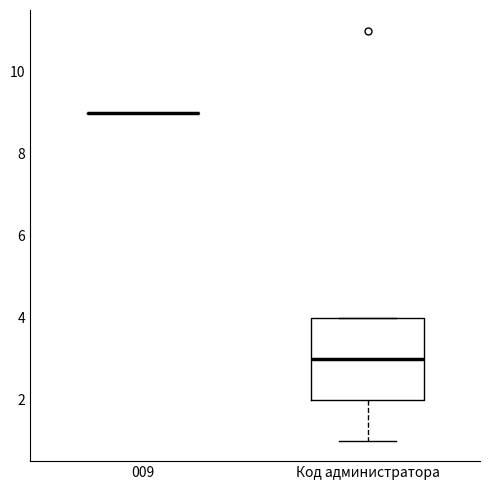

Where does the lower whisker of the box for Код администратора end on the y-axis? The values are not printed on the chart, so give them approximately, as read against the axis.

1